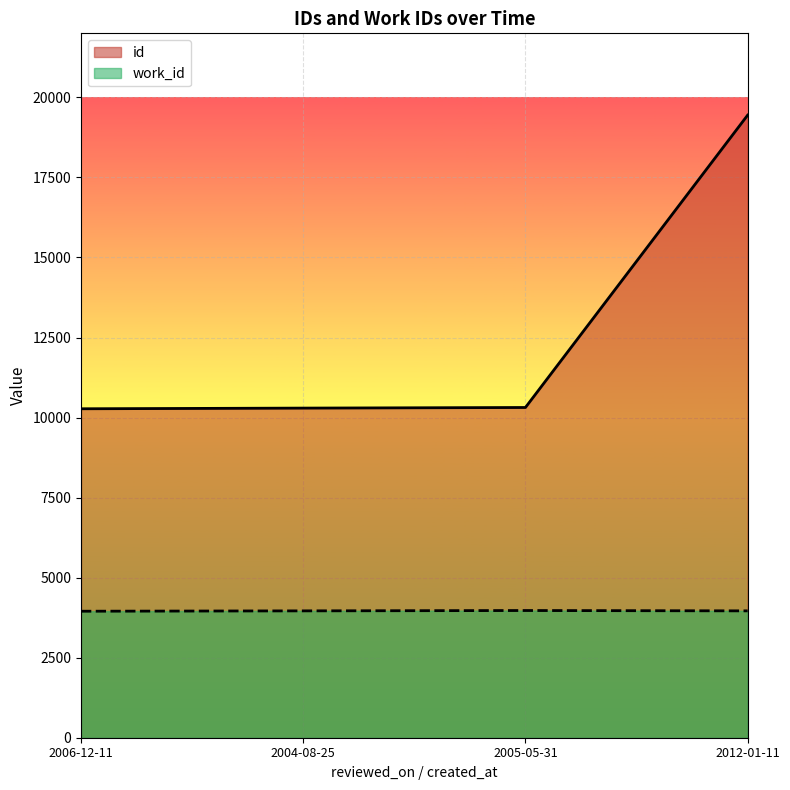

What are all the series names shown in the legend?

id, work_id